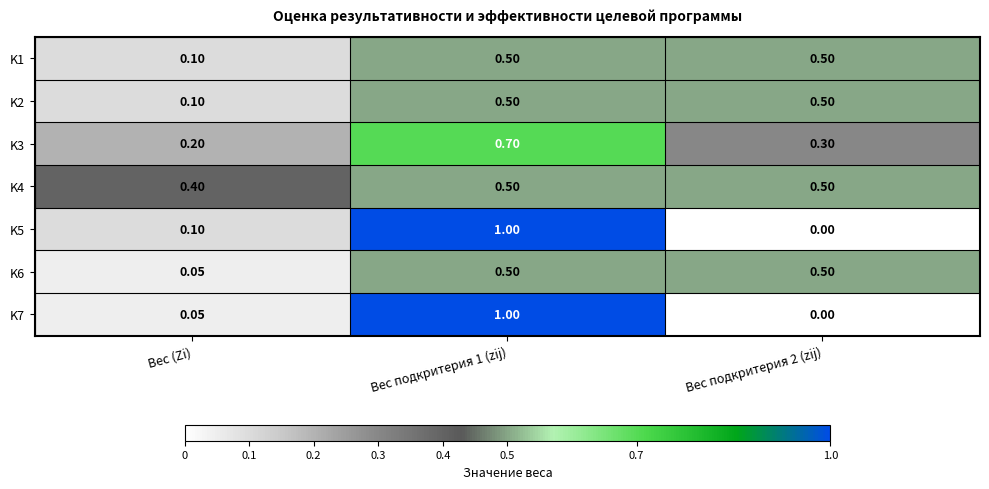

Which category has the lowest value in the K3 series?

Вес (Zi)